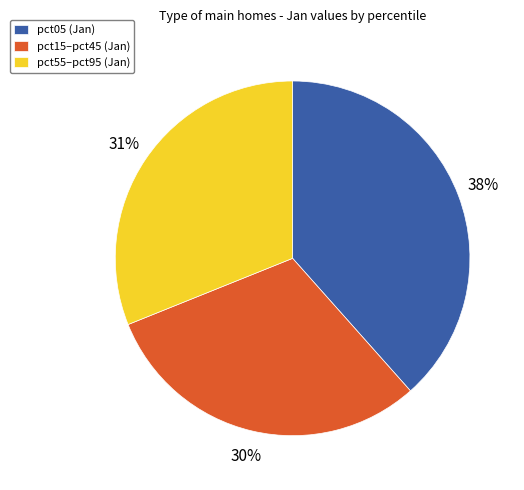

To the nearest percent, what is the difference between the largest and smallest slice percentages?

8%